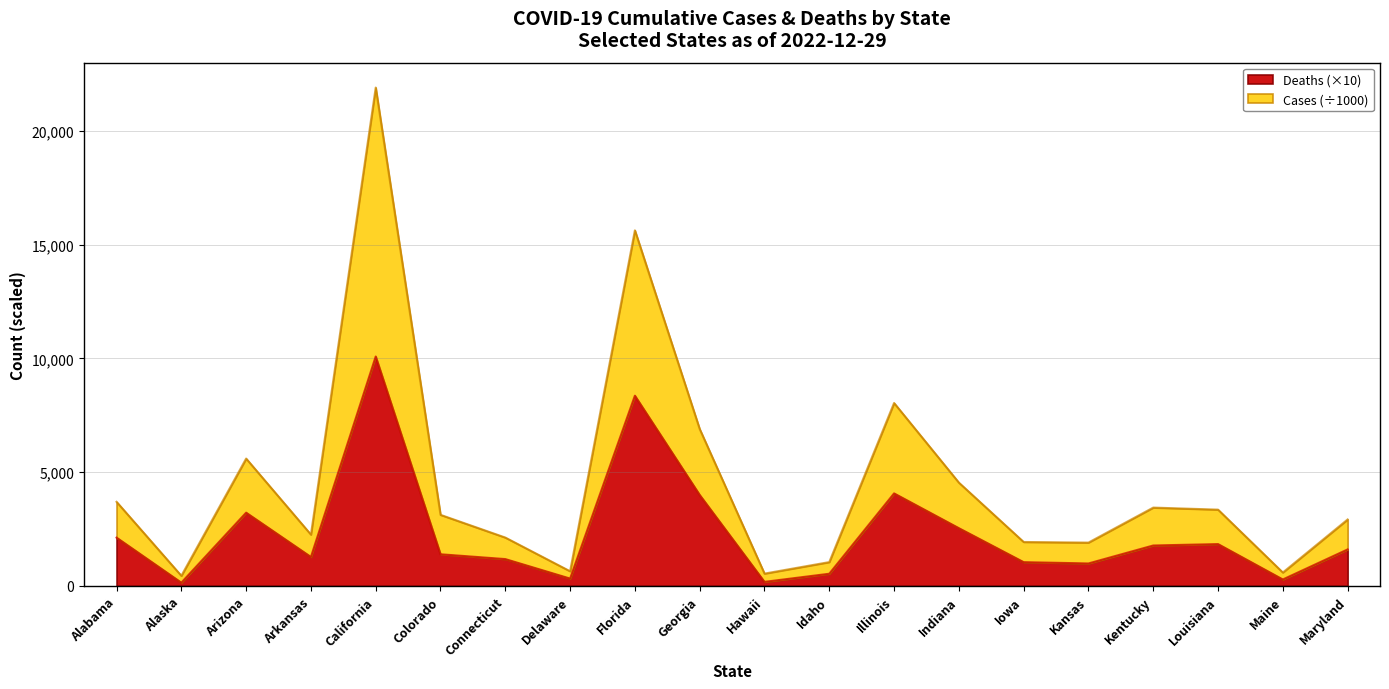

How many values in the Cases (M) series exceed 3122?

10